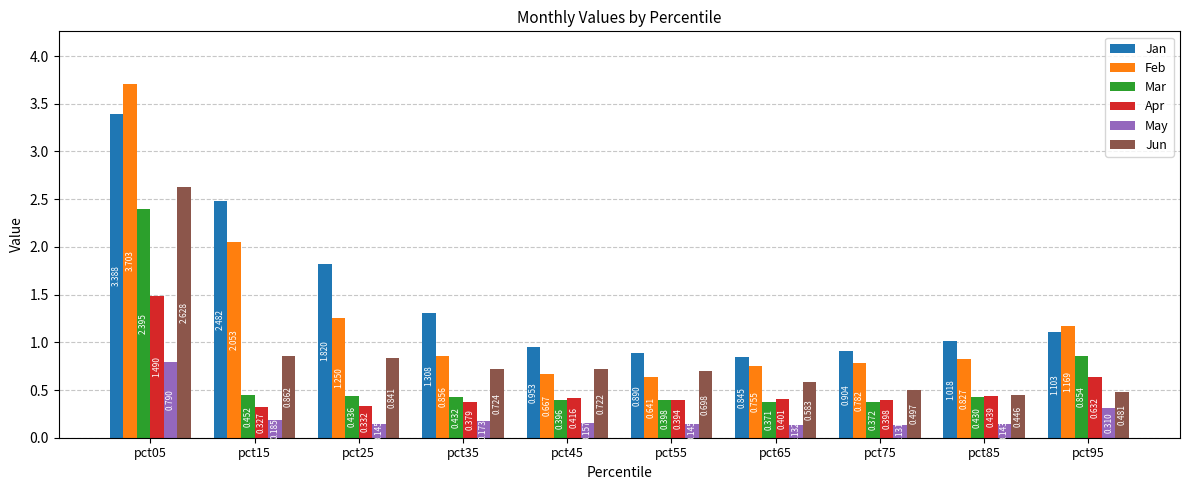

Rank the series at pct65 from lowest to highest value.

May, Mar, Apr, Jun, Feb, Jan